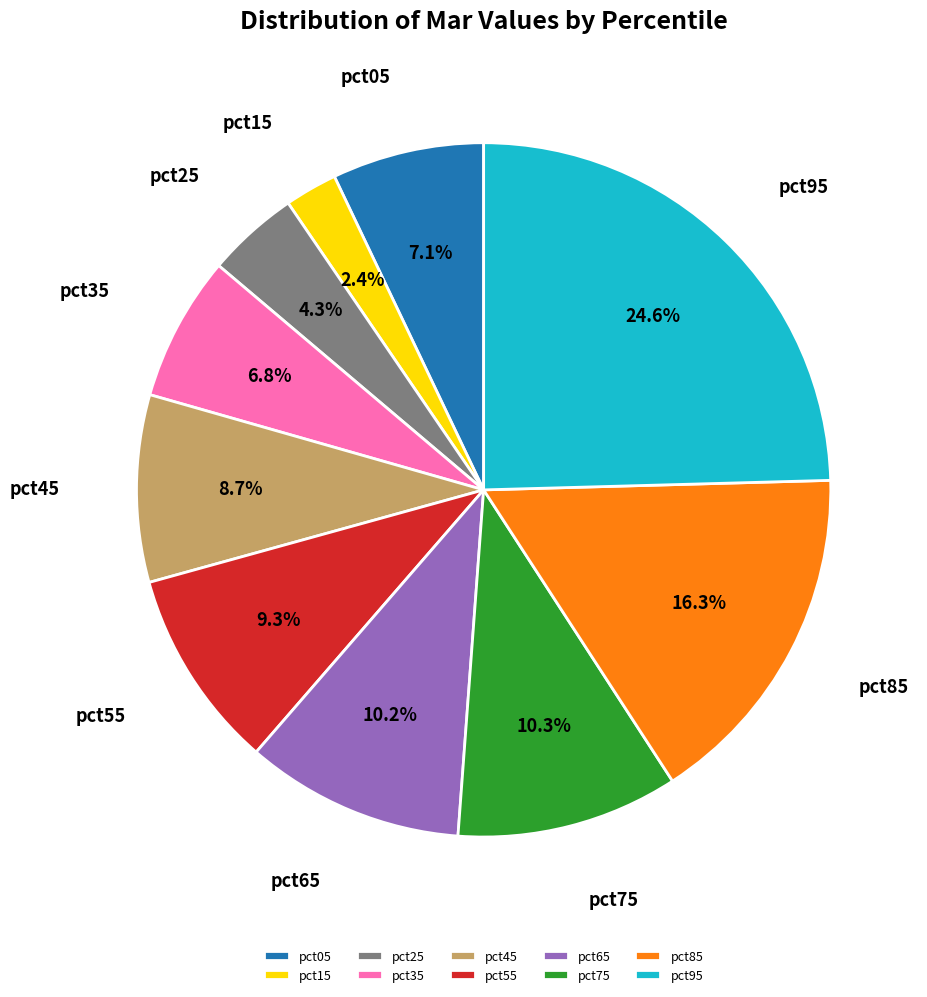

Does pct15 represent more than half of the total?

No